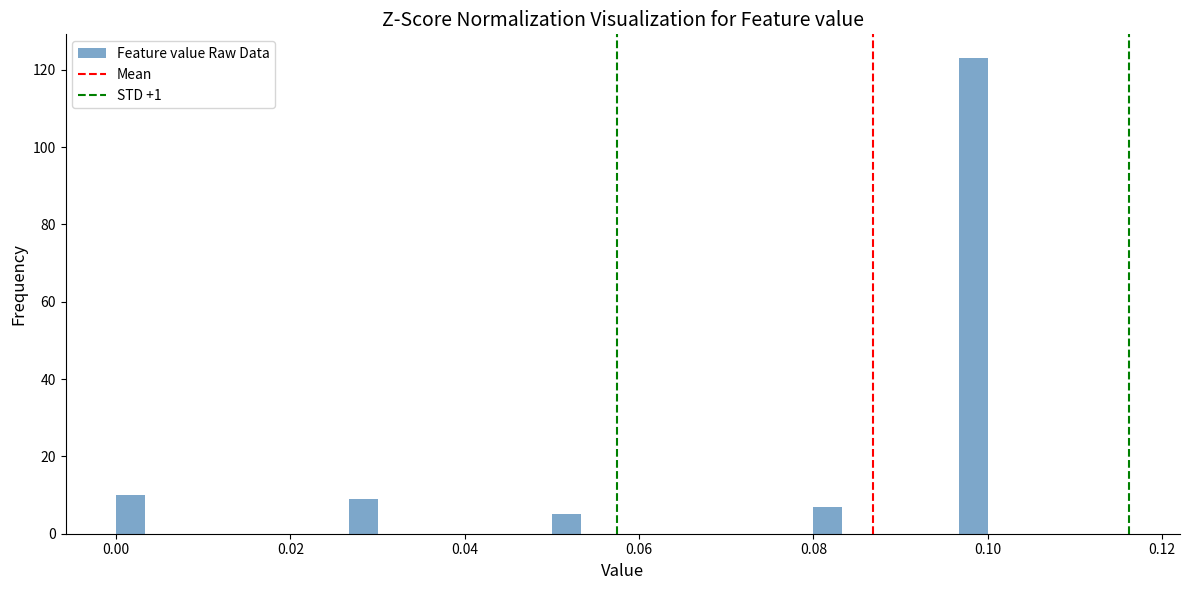

Read against the x-axis, roughly where is the centre of the tallest bar?

0.098